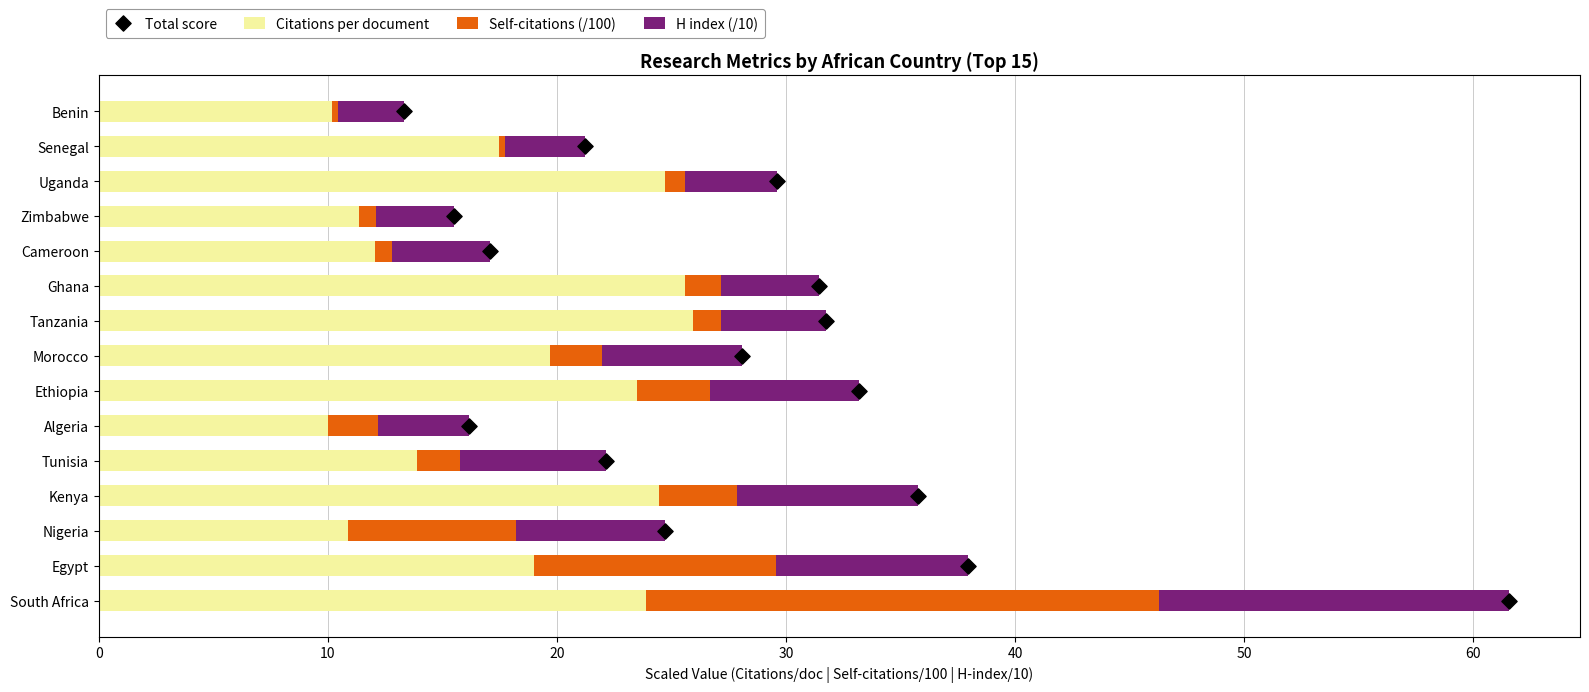

True or false: Citations per document has a value of 44.5 at Ghana.

False